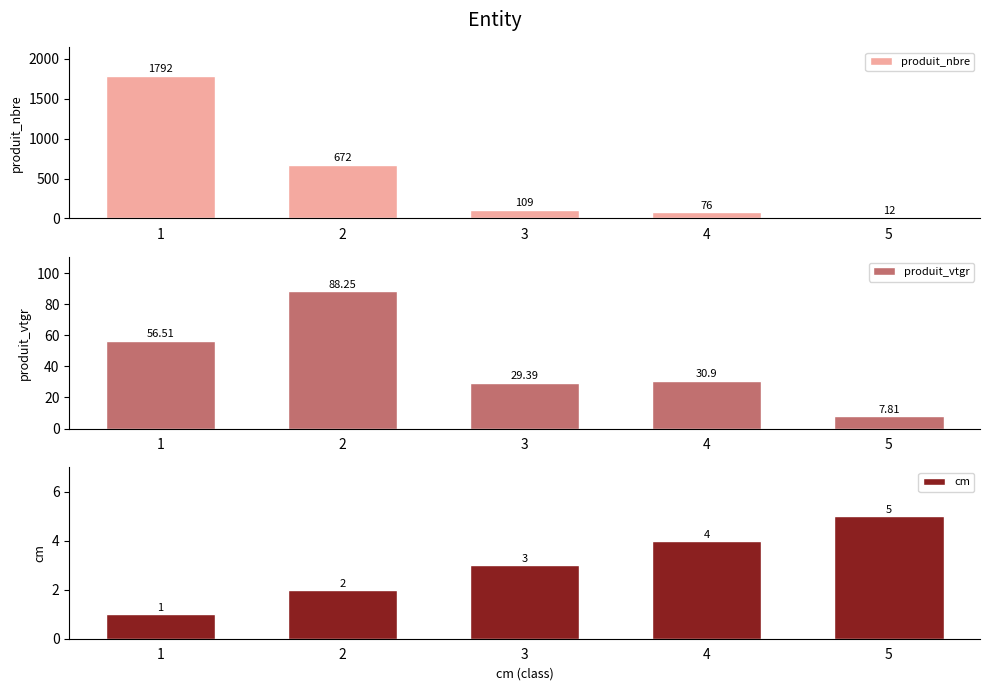

What is the spread (max minus min) of values at 1?

1791.0